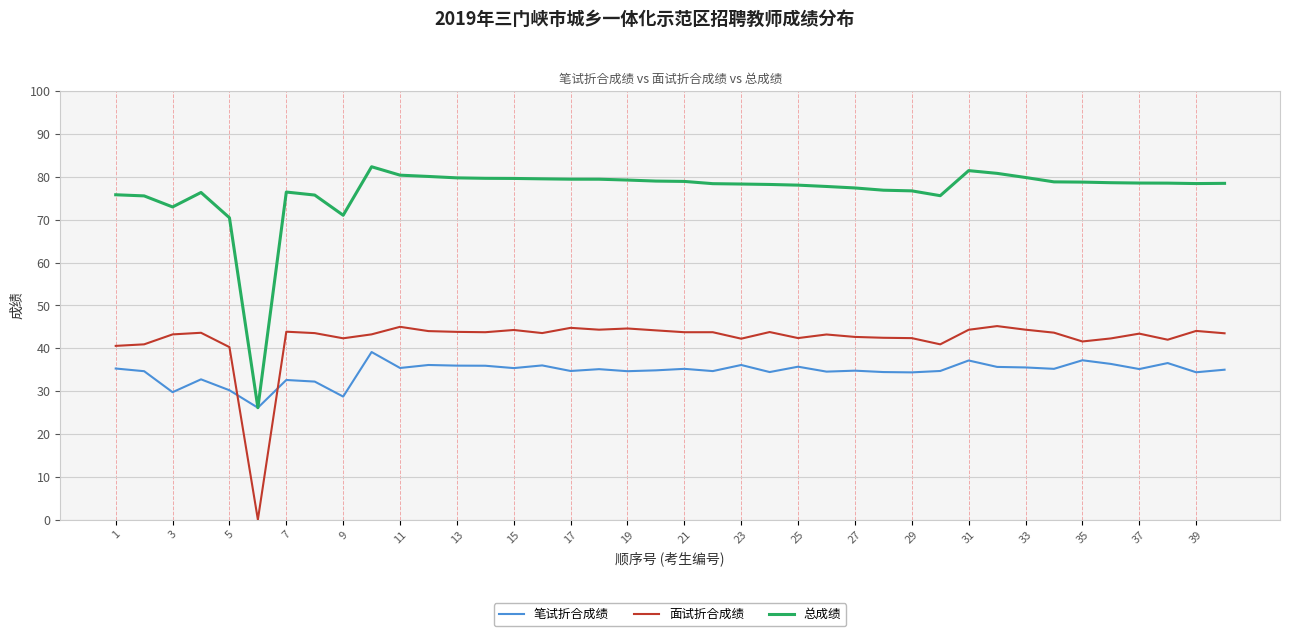

How many times do 笔试折合成绩 and 面试折合成绩 cross each other?

2